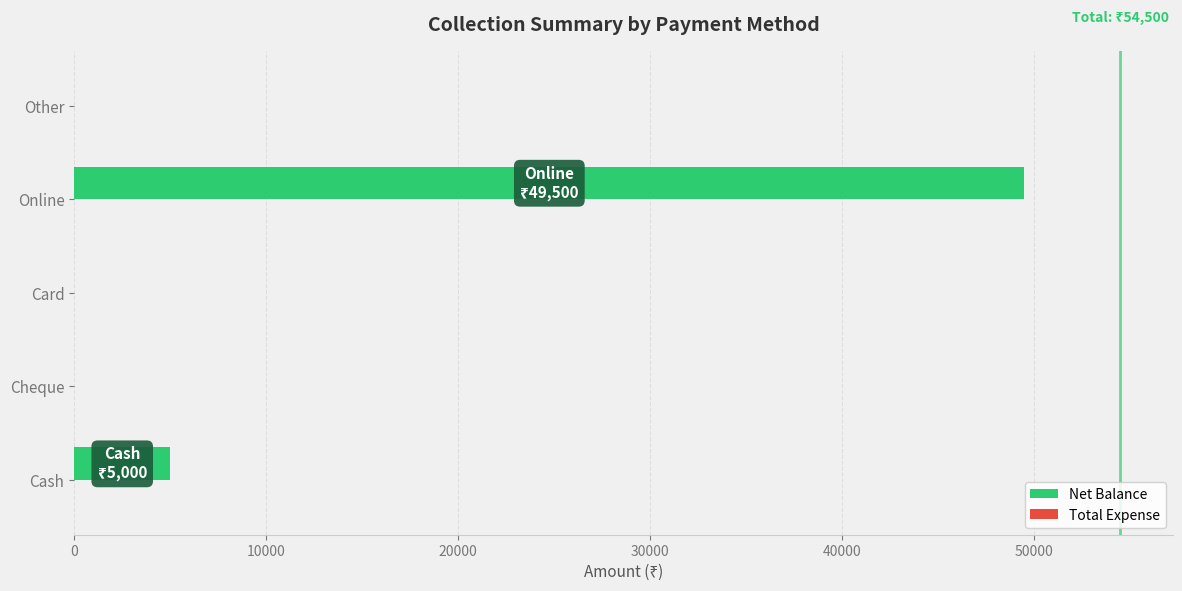

What is the greatest value displayed?

49500